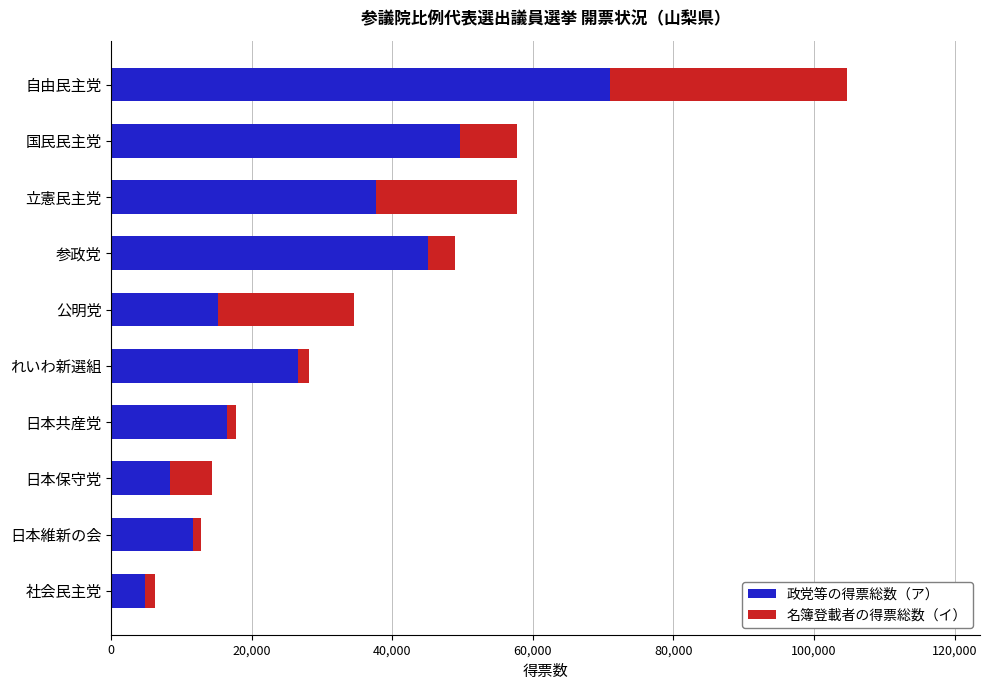

What is the maximum value for 政党等の得票総数（ア）?

70939.0